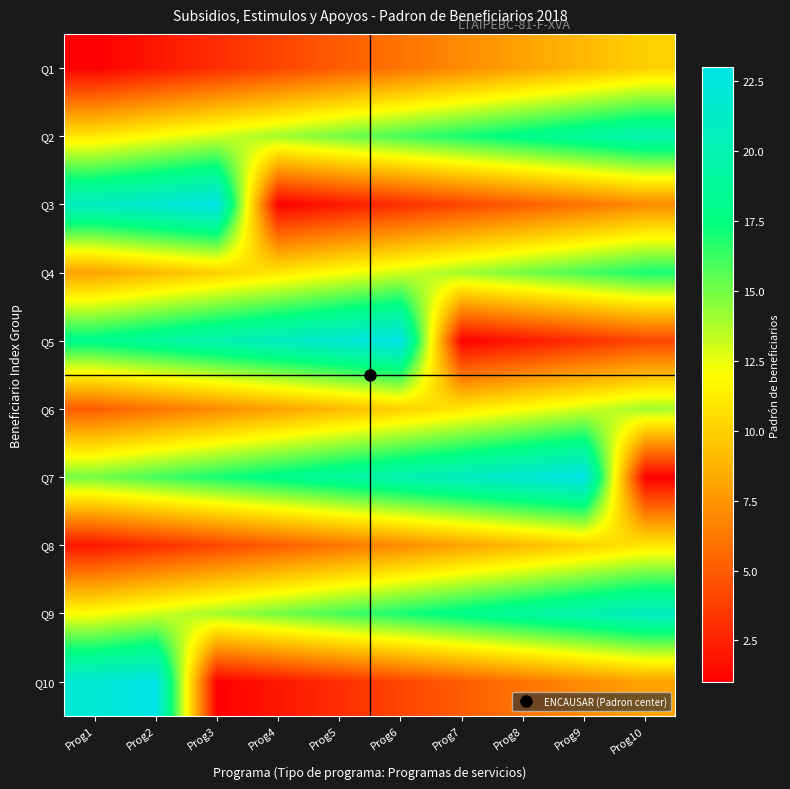

Reading left to right, list all the values displayed in this chart.

Q1: Prog1=1	Prog2=2	Prog3=3	Prog4=4	Prog5=5	Prog6=6	Prog7=7	Prog8=8	Prog9=9	Prog10=10
Q2: Prog1=11	Prog2=12	Prog3=13	Prog4=14	Prog5=15	Prog6=16	Prog7=17	Prog8=18	Prog9=19	Prog10=20
Q3: Prog1=21	Prog2=22	Prog3=23	Prog4=1	Prog5=2	Prog6=3	Prog7=4	Prog8=5	Prog9=6	Prog10=7
Q4: Prog1=8	Prog2=9	Prog3=10	Prog4=11	Prog5=12	Prog6=13	Prog7=14	Prog8=15	Prog9=16	Prog10=17
Q5: Prog1=18	Prog2=19	Prog3=20	Prog4=21	Prog5=22	Prog6=23	Prog7=1	Prog8=2	Prog9=3	Prog10=4
Q6: Prog1=5	Prog2=6	Prog3=7	Prog4=8	Prog5=9	Prog6=10	Prog7=11	Prog8=12	Prog9=13	Prog10=14
Q7: Prog1=15	Prog2=16	Prog3=17	Prog4=18	Prog5=19	Prog6=20	Prog7=21	Prog8=22	Prog9=23	Prog10=1
Q8: Prog1=2	Prog2=3	Prog3=4	Prog4=5	Prog5=6	Prog6=7	Prog7=8	Prog8=9	Prog9=10	Prog10=11
Q9: Prog1=12	Prog2=13	Prog3=14	Prog4=15	Prog5=16	Prog6=17	Prog7=18	Prog8=19	Prog9=20	Prog10=21
Q10: Prog1=22	Prog2=23	Prog3=1	Prog4=2	Prog5=3	Prog6=4	Prog7=5	Prog8=6	Prog9=7	Prog10=8